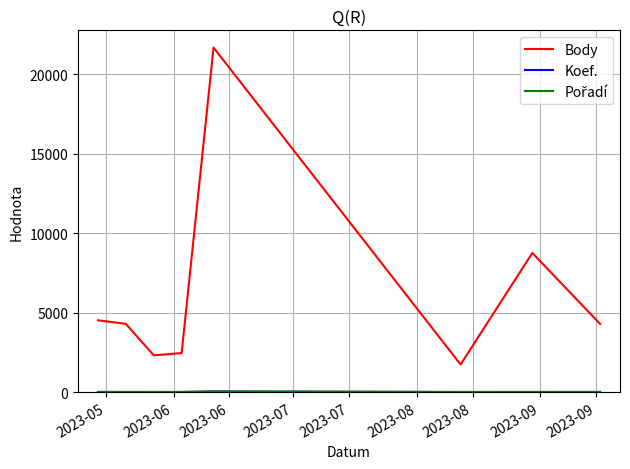

Does the chart have visible grid lines?

Yes